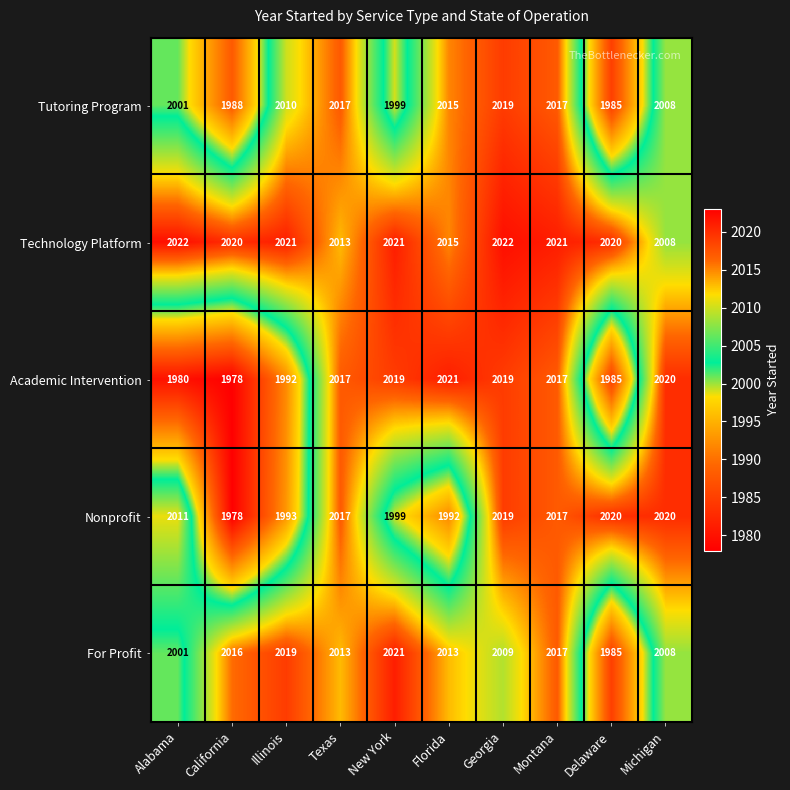

Is it true that Academic Intervention equals 3296 at Michigan?

False